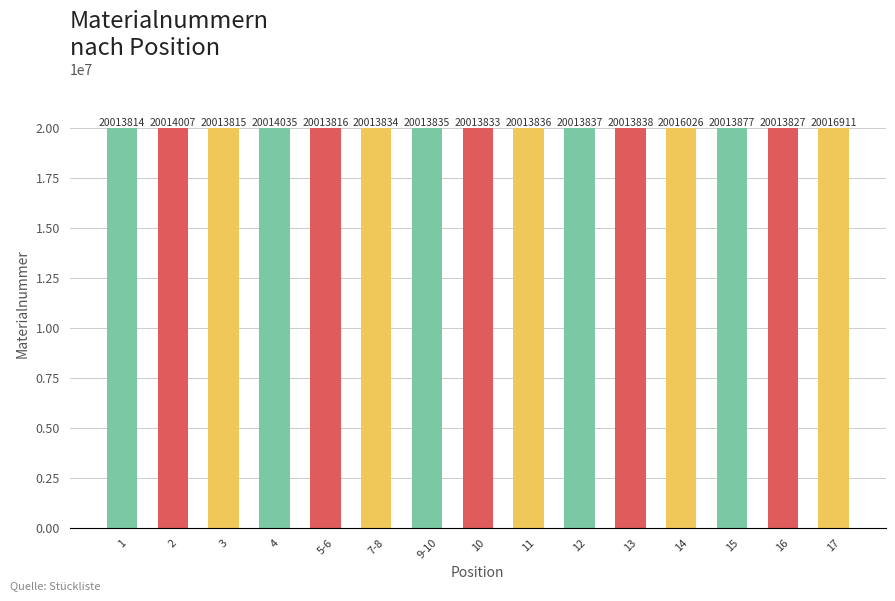

Between 13 and 14, which is larger?

14